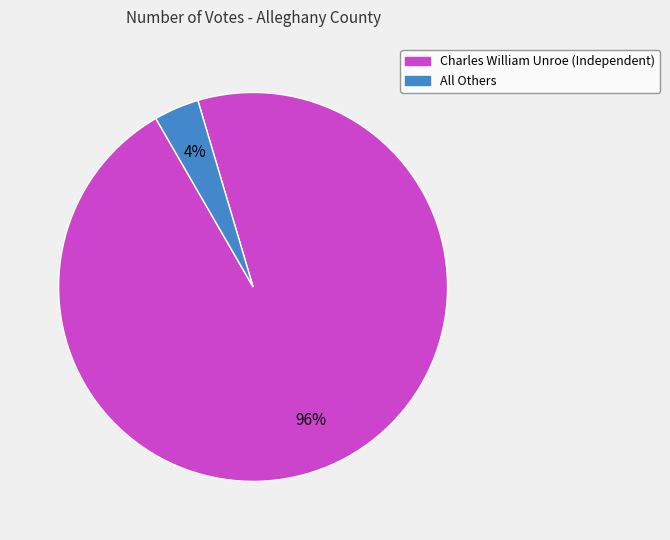

Combined, do Charles William Unroe (Independent) and All Others account for over 50%?

Yes